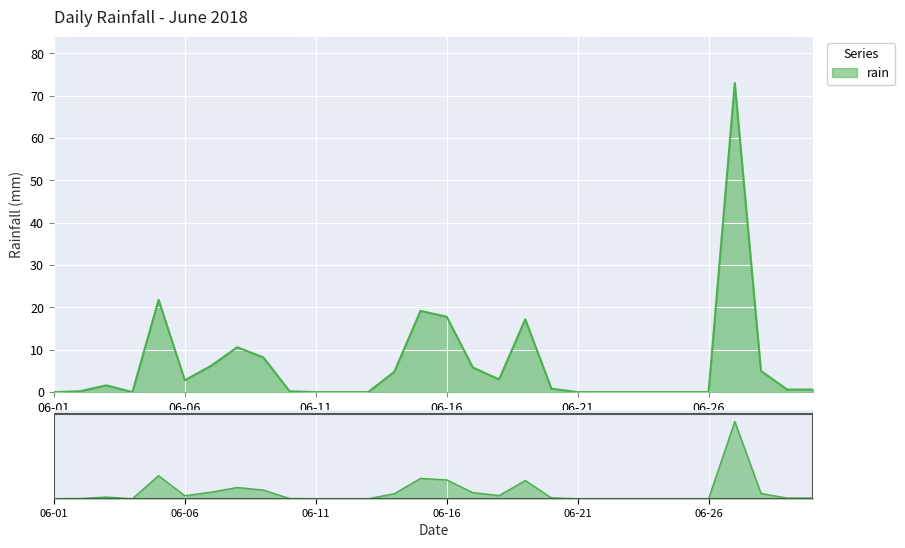

Which has a higher value, 2018-06-02 or 2018-06-01?

2018-06-02